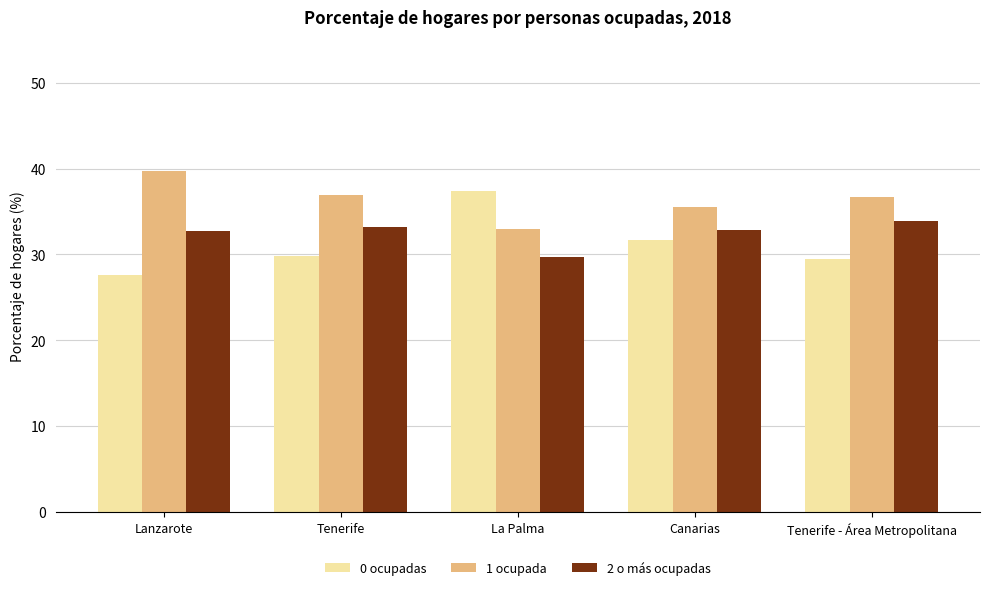

How many data points in 2 o más ocupadas are above 32?

4